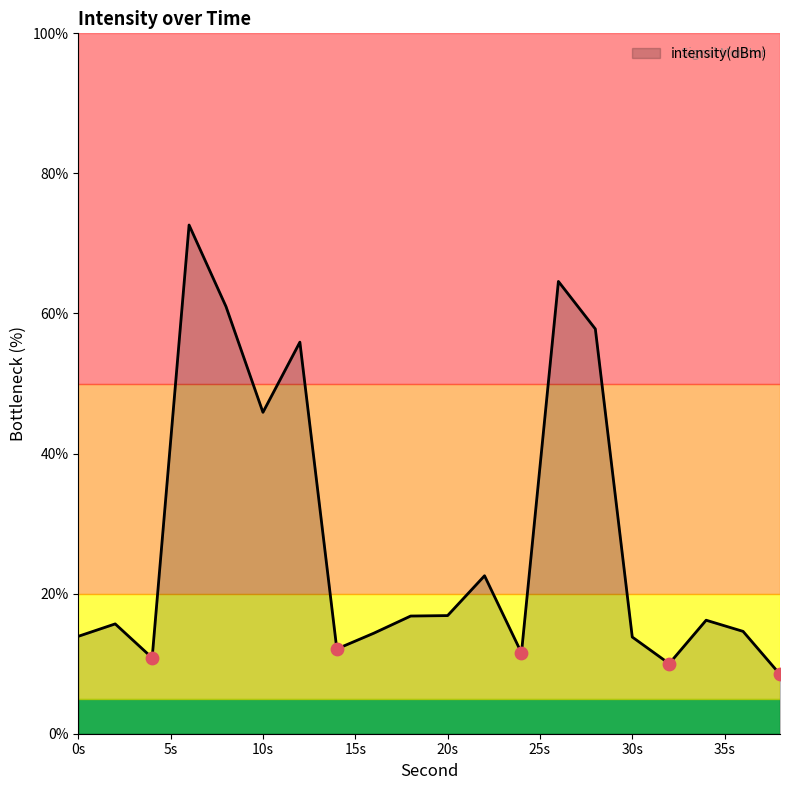

What is the minimum value shown in the chart?

8.5